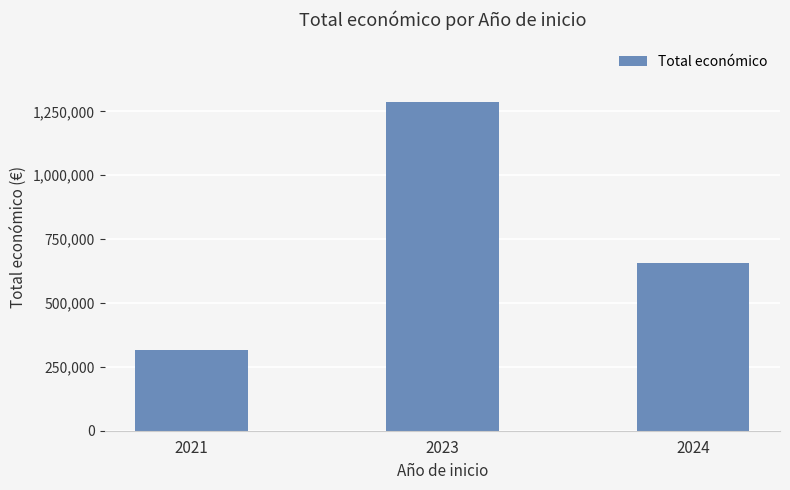

What is the approximate value at 2021, to the nearest 10?

315880